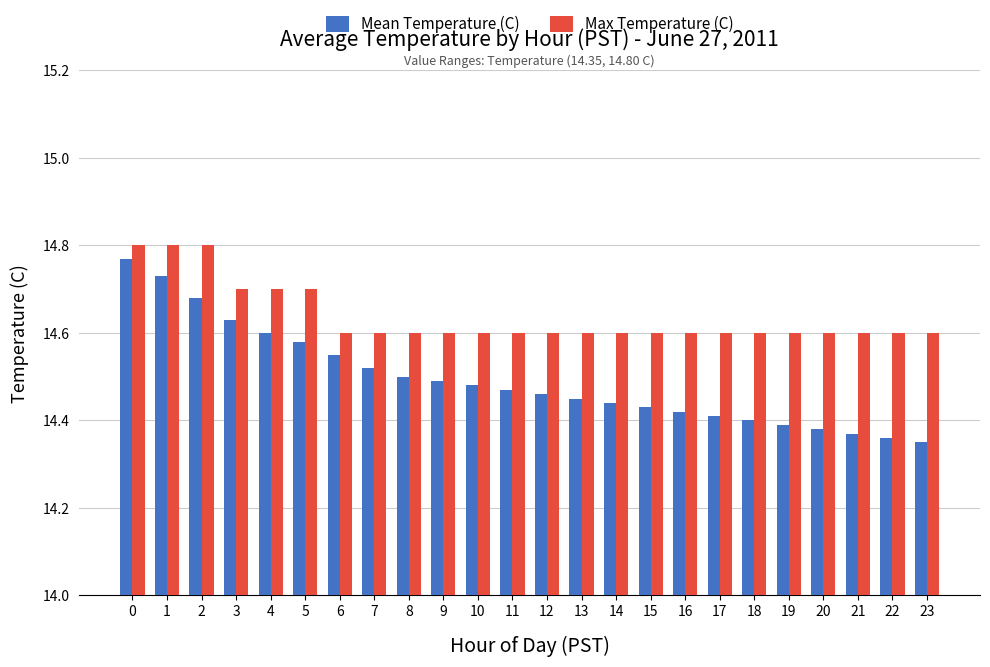

Between 4 and 17, which series saw the biggest shift?

Mean Temperature (C)